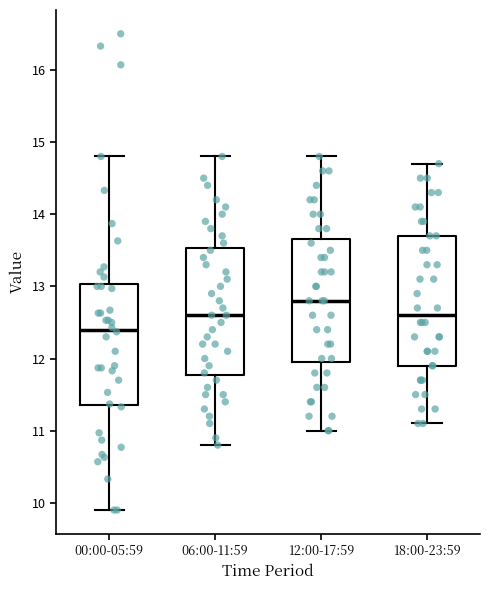

Where is the lower edge of the box for 18:00-23:59 on the y-axis? The values are not printed on the chart, so give them approximately, as read against the axis.

11.9